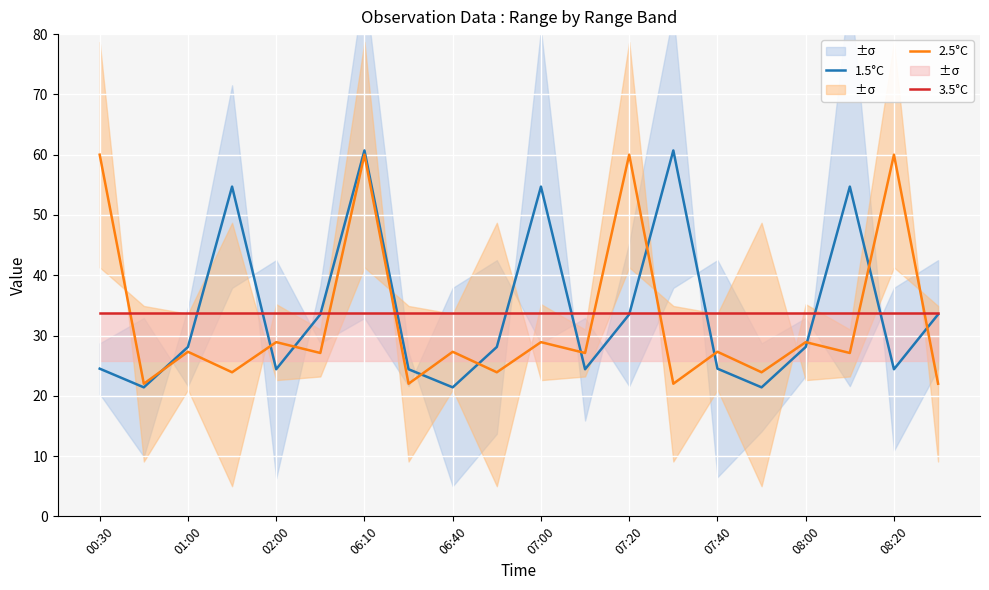

The value of 1.5°C at 17 is 27.3. True or false?

False